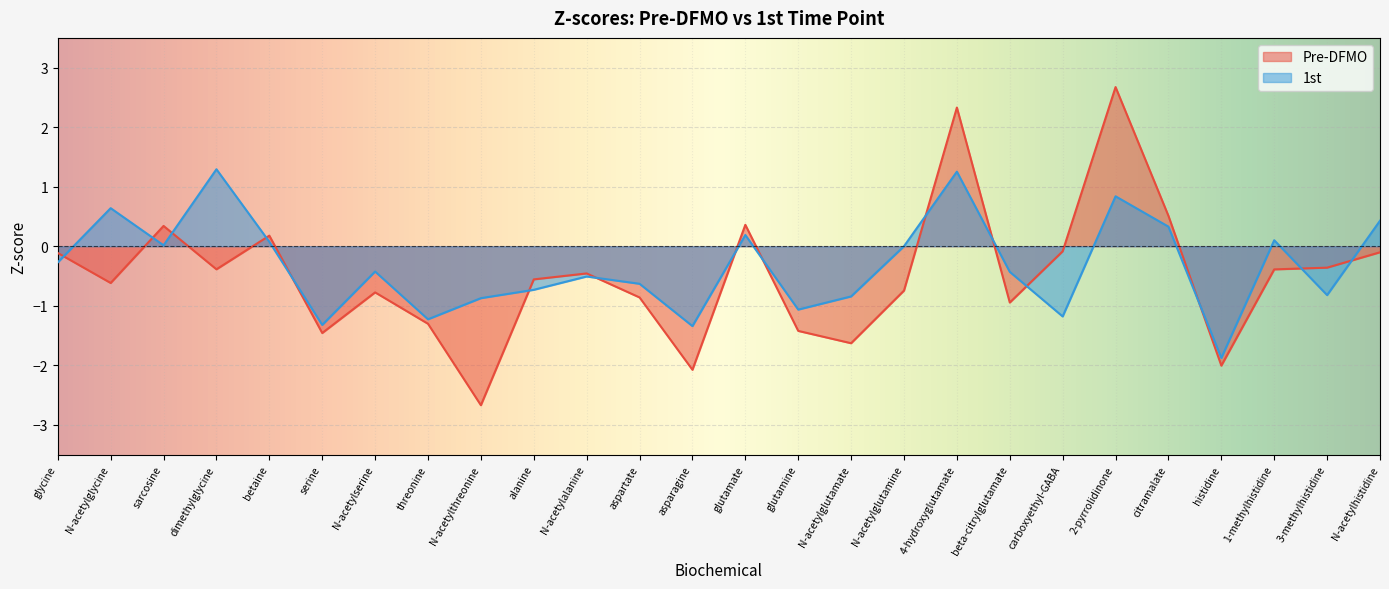

Reading left to right, transcribe all the data shown in this chart.

Pre-DFMO: glycine=-0.1	N-acetylglycine=-0.6	sarcosine=0.3	dimethylglycine=-0.4	betaine=0.2	serine=-1.5	N-acetylserine=-0.8	threonine=-1.3	N-acetylthreonine=-2.7	alanine=-0.6	N-acetylalanine=-0.5	aspartate=-0.9	asparagine=-2.1	glutamate=0.4	glutamine=-1.4	N-acetylglutamate=-1.6	N-acetylglutamine=-0.7	4-hydroxyglutamate=2.3	beta-citrylglutamate=-0.9	carboxyethyl-GABA=-0.1	2-pyrrolidinone=2.7	citramalate=0.5	histidine=-2.0	1-methylhistidine=-0.4	3-methylhistidine=-0.4	N-acetylhistidine=-0.1
1st: glycine=-0.3	N-acetylglycine=0.6	sarcosine=0.0	dimethylglycine=1.3	betaine=0.1	serine=-1.3	N-acetylserine=-0.4	threonine=-1.2	N-acetylthreonine=-0.9	alanine=-0.7	N-acetylalanine=-0.5	aspartate=-0.6	asparagine=-1.3	glutamate=0.2	glutamine=-1.1	N-acetylglutamate=-0.8	N-acetylglutamine=0.0	4-hydroxyglutamate=1.3	beta-citrylglutamate=-0.4	carboxyethyl-GABA=-1.2	2-pyrrolidinone=0.8	citramalate=0.3	histidine=-1.9	1-methylhistidine=0.1	3-methylhistidine=-0.8	N-acetylhistidine=0.4